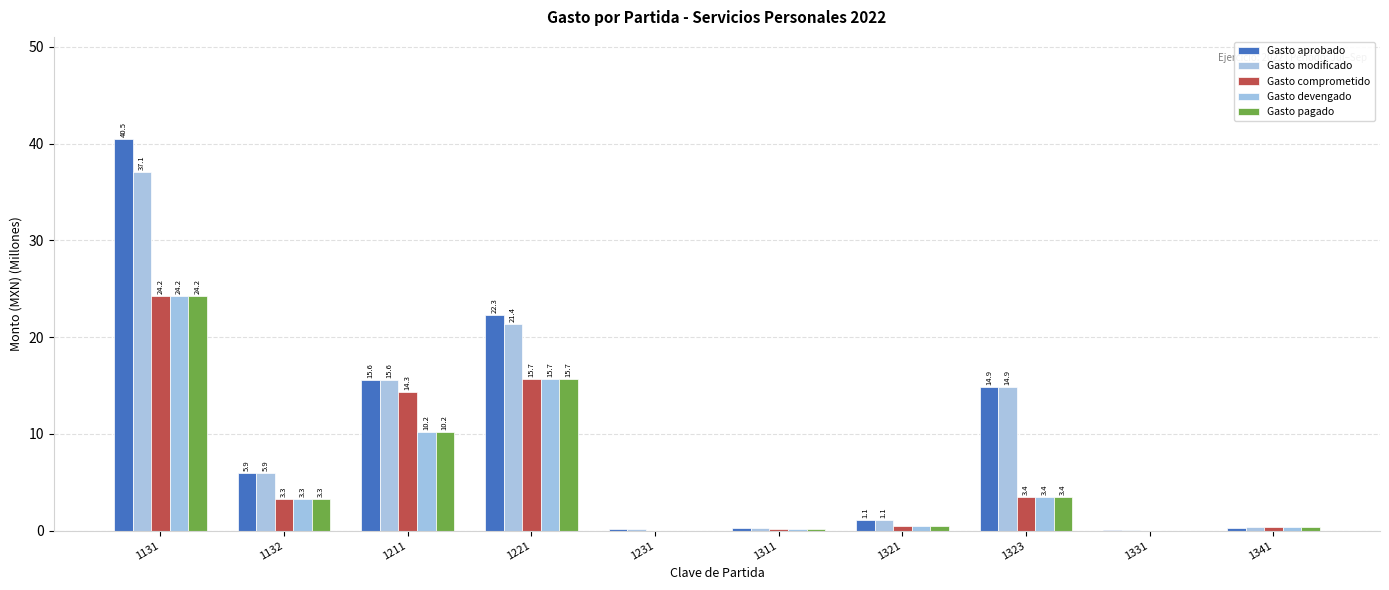

At which label does Gasto comprometido first exceed 3?

1131